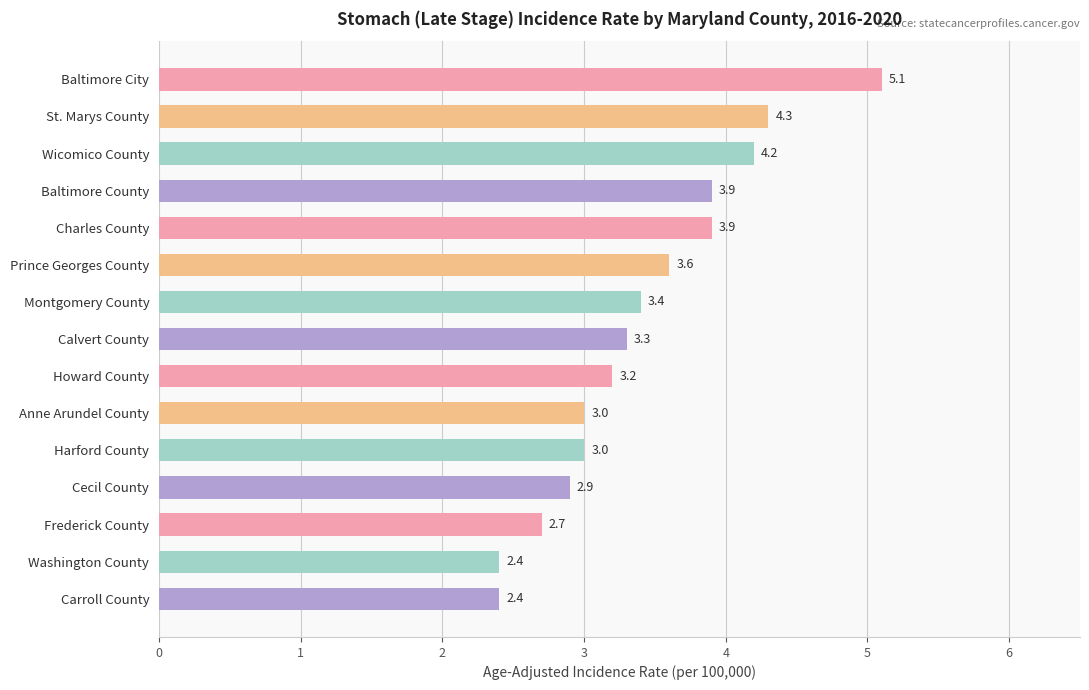

Approximately how many times larger is the value at Howard County compared to Calvert County?

1.0